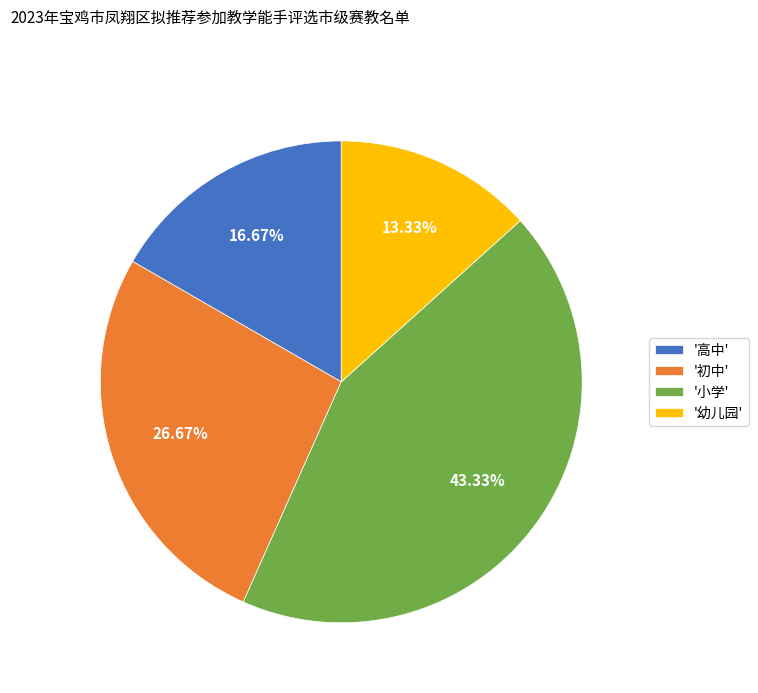

Is the sum of '幼儿园' and '高中' greater than half?

No